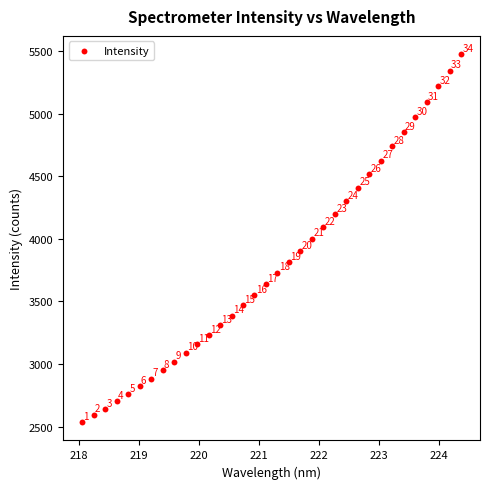

What Y value in the scatter plot is closest to 4005?

4000.1